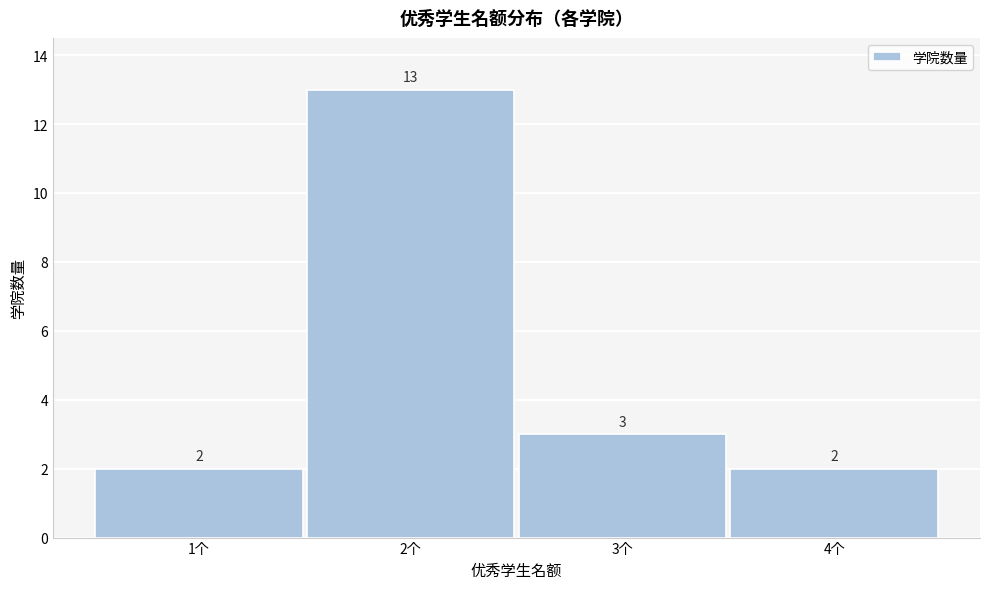

Which range on the x-axis has the tallest bar?

1.5 to 2.5